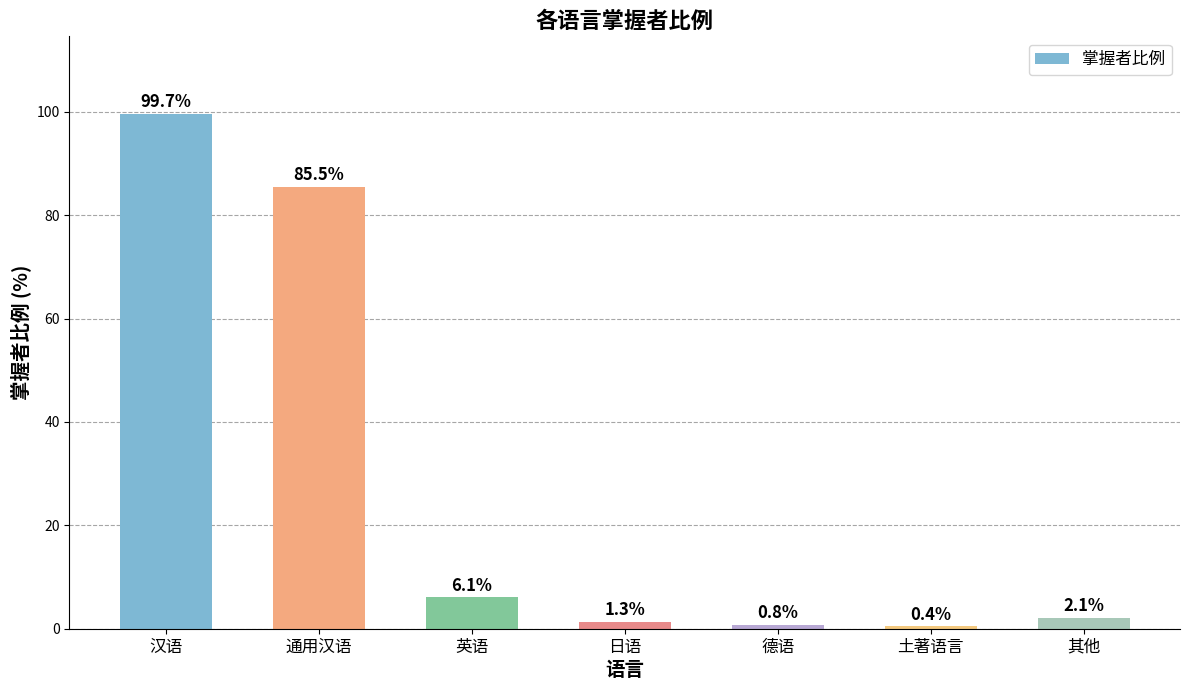

What position from the left is 德语?

5